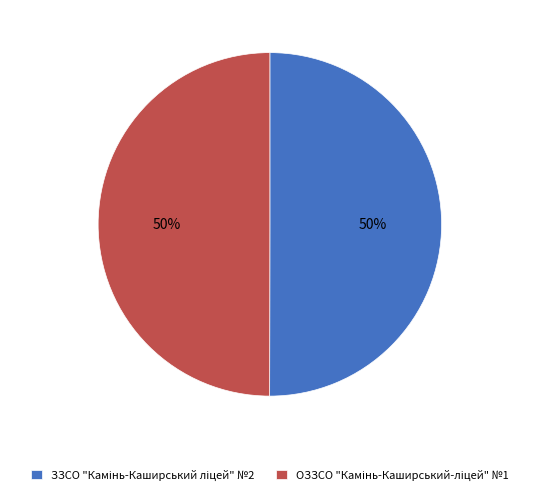

To the nearest percent, what is the average slice percentage?

50%